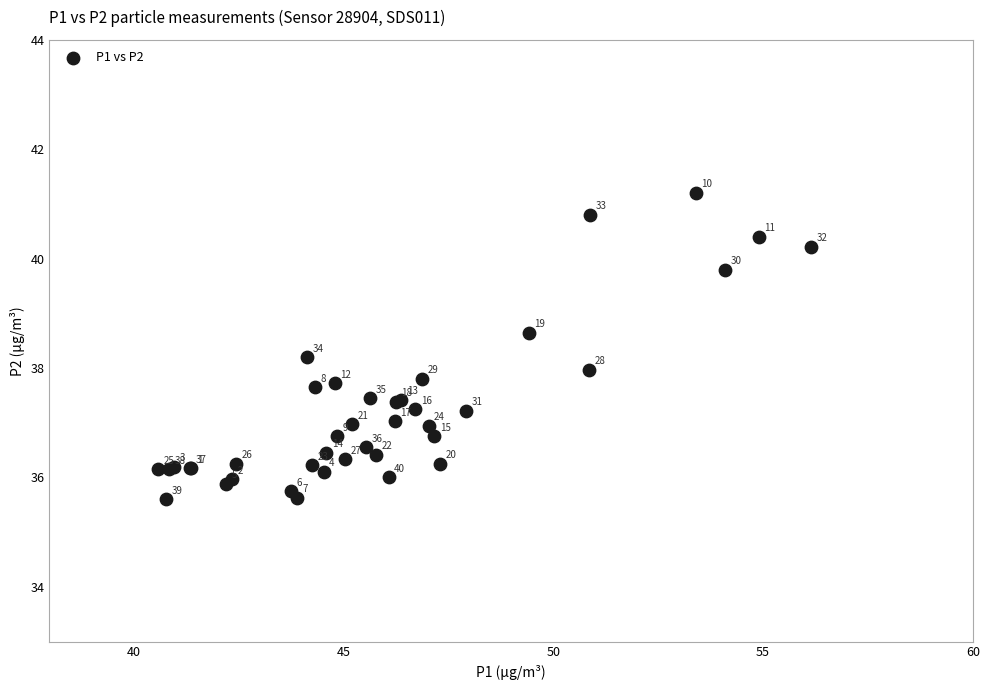

What Y value in the scatter plot is closest to 38?

38.0